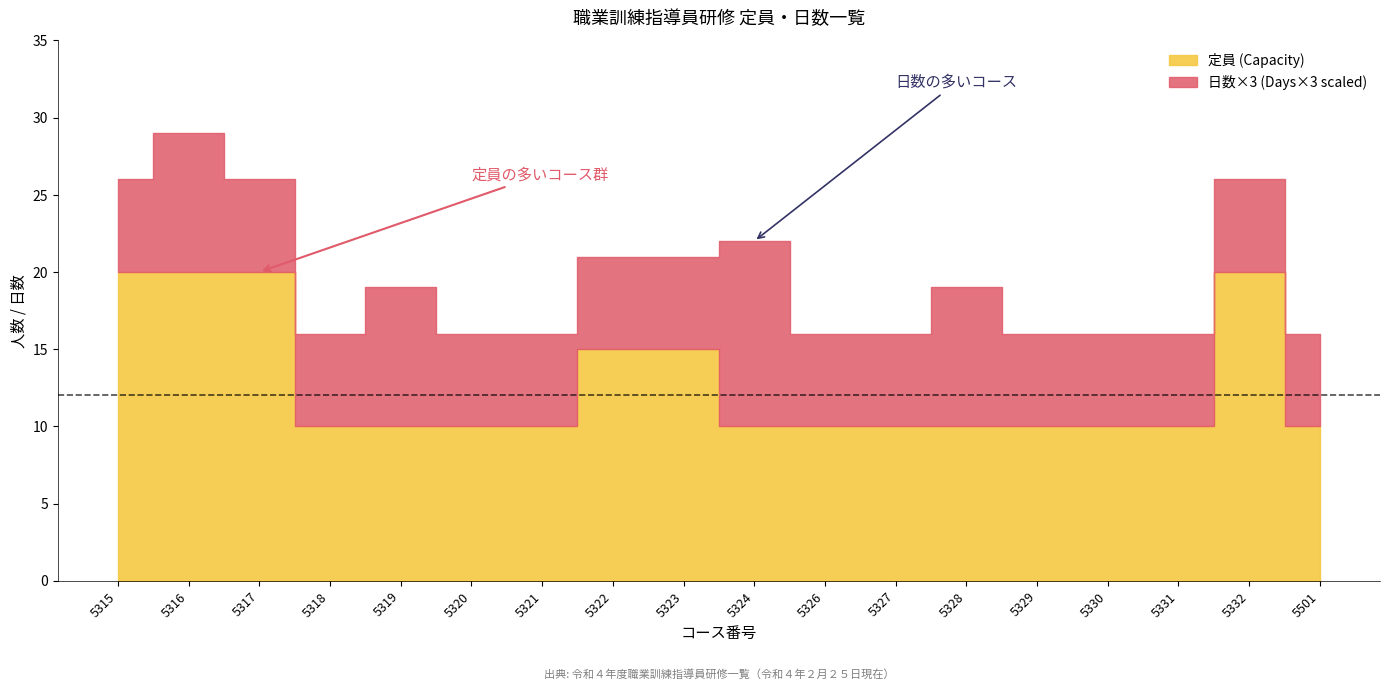

How many distinct data groups are displayed?

2